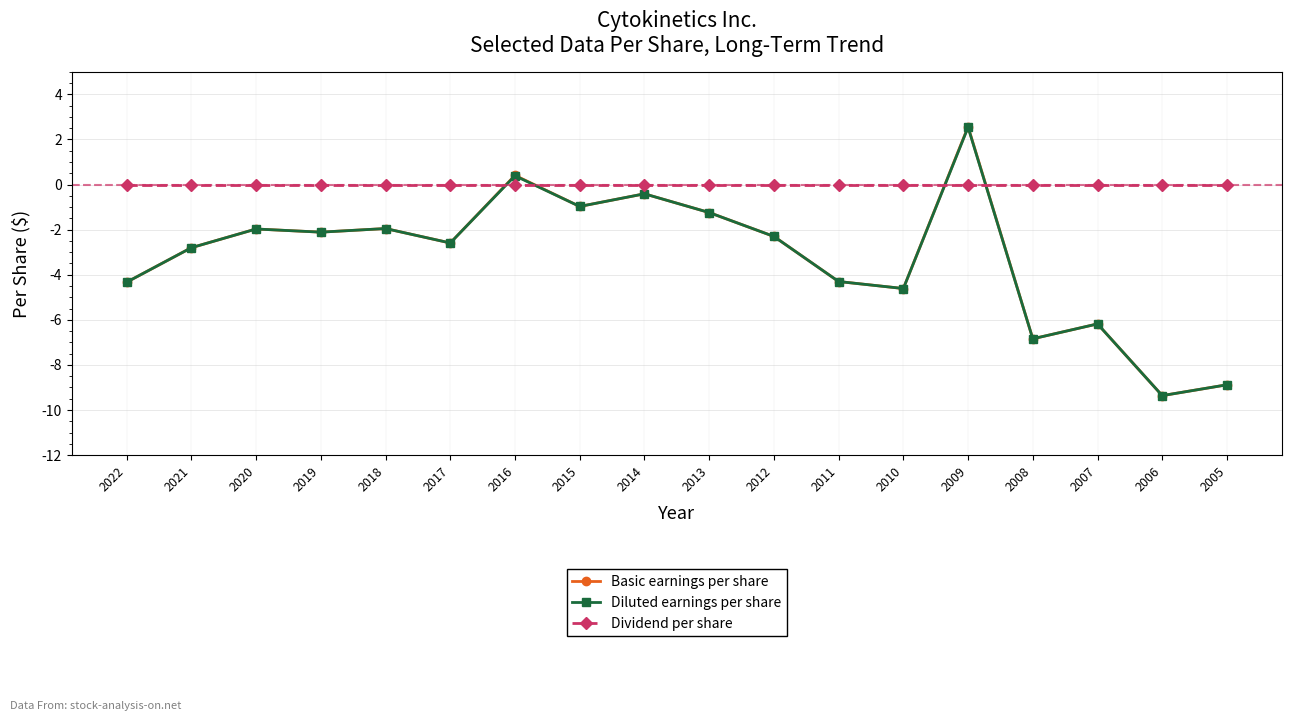

Which category has the highest value in the Diluted earnings per share series?

2009